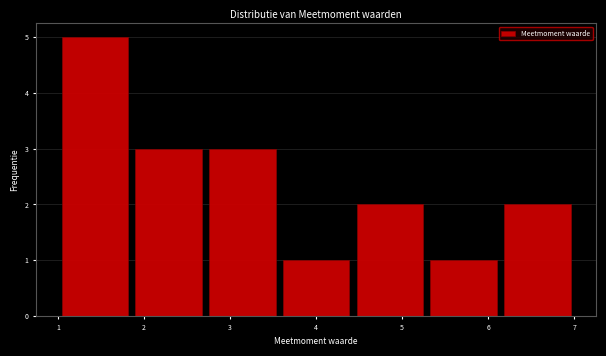

Which range on the x-axis has the tallest bar?

1.0 to 1.9